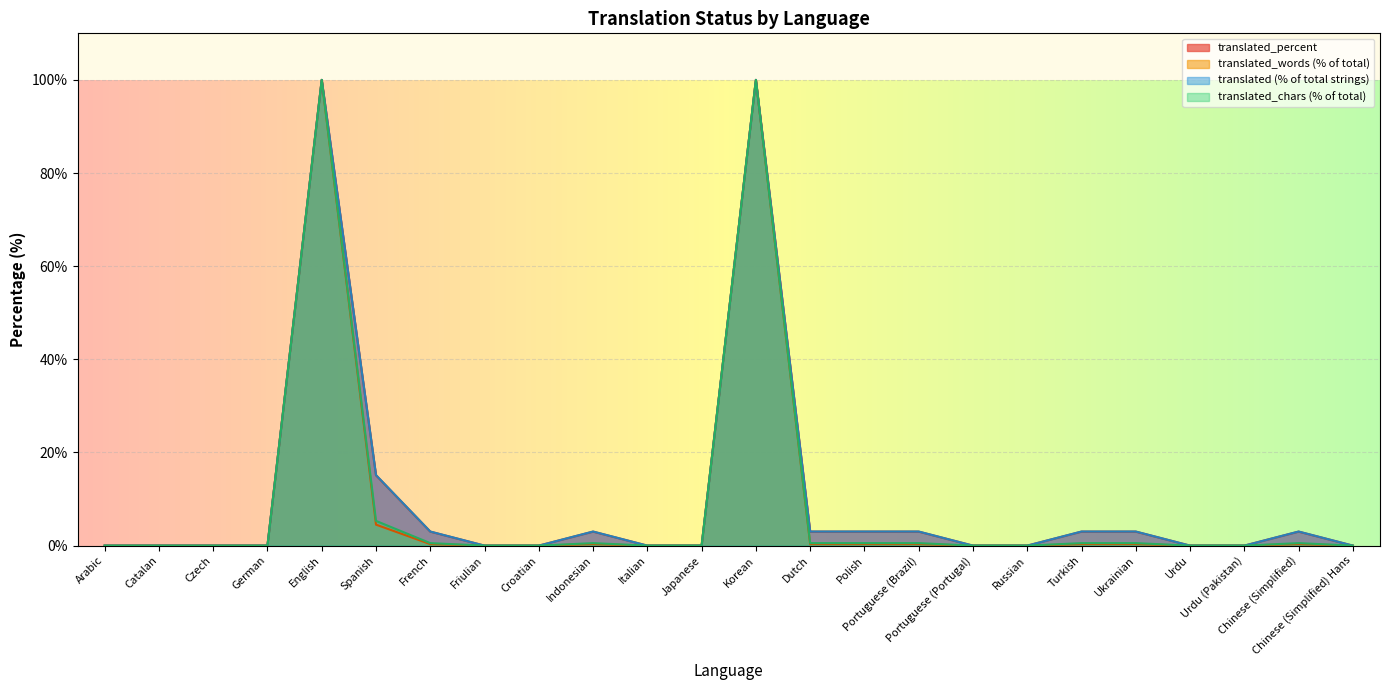

What is the label of the 1st point from the right?

Chinese (Simplified) Hans